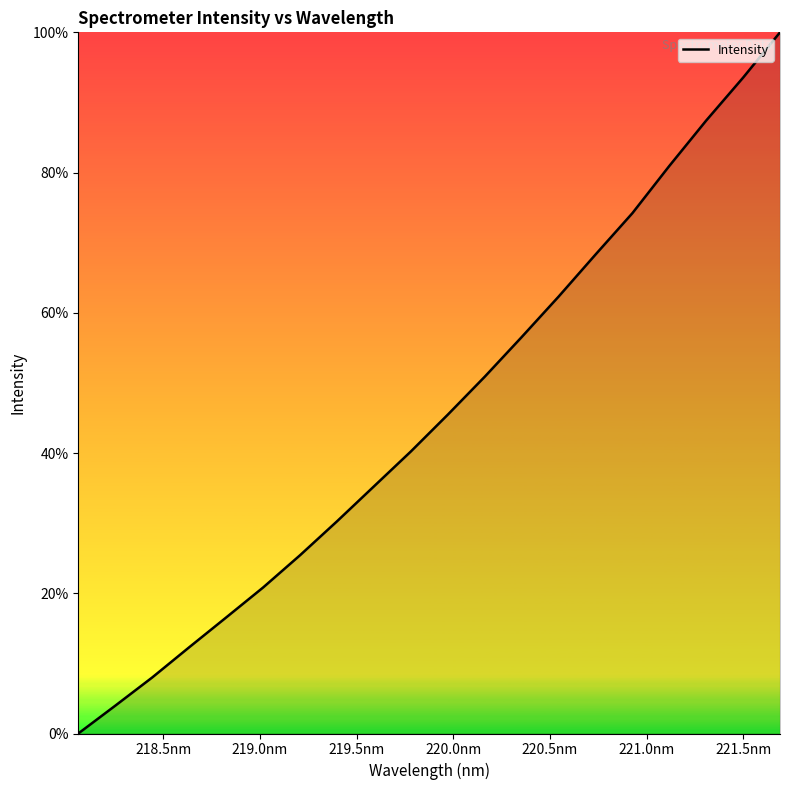

What is the greatest value displayed?

100.0